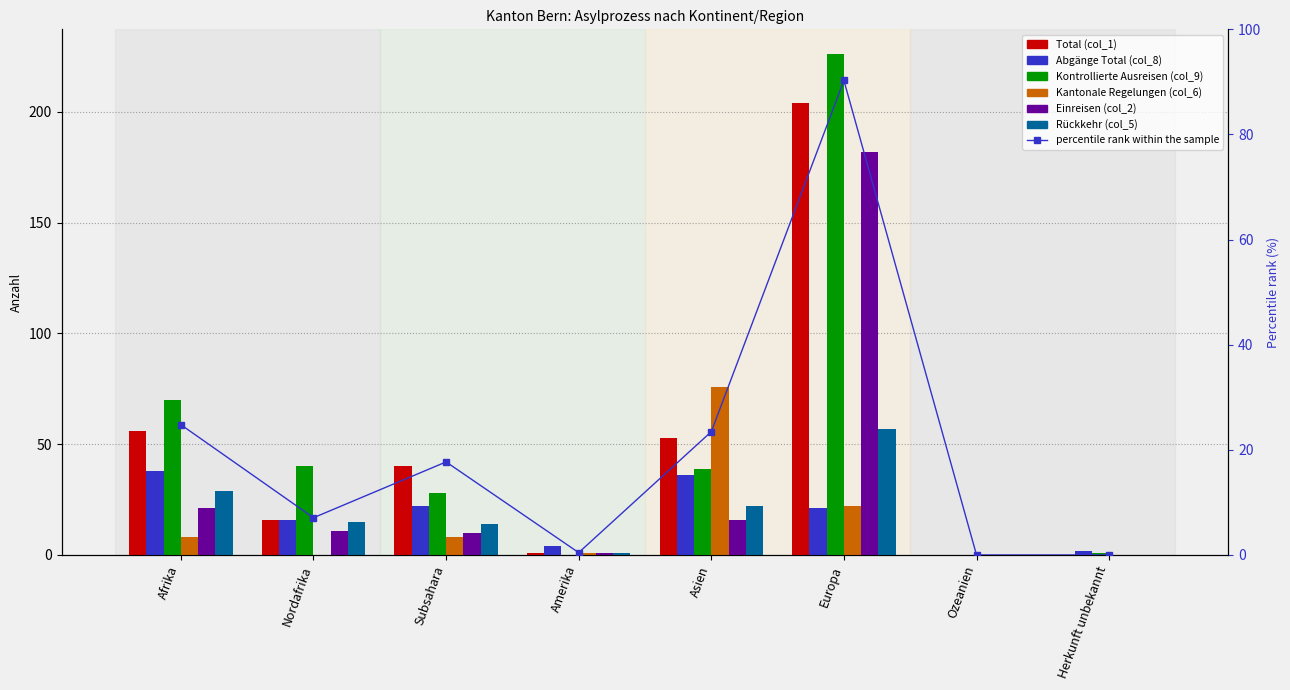

What is the total value across all series at Afrika?

222